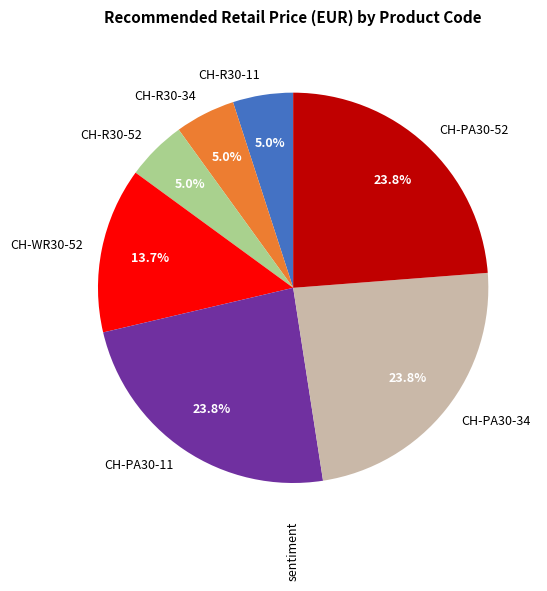

Combined, what portion of the pie is CH-PA30-34 and CH-R30-34?

28.8%